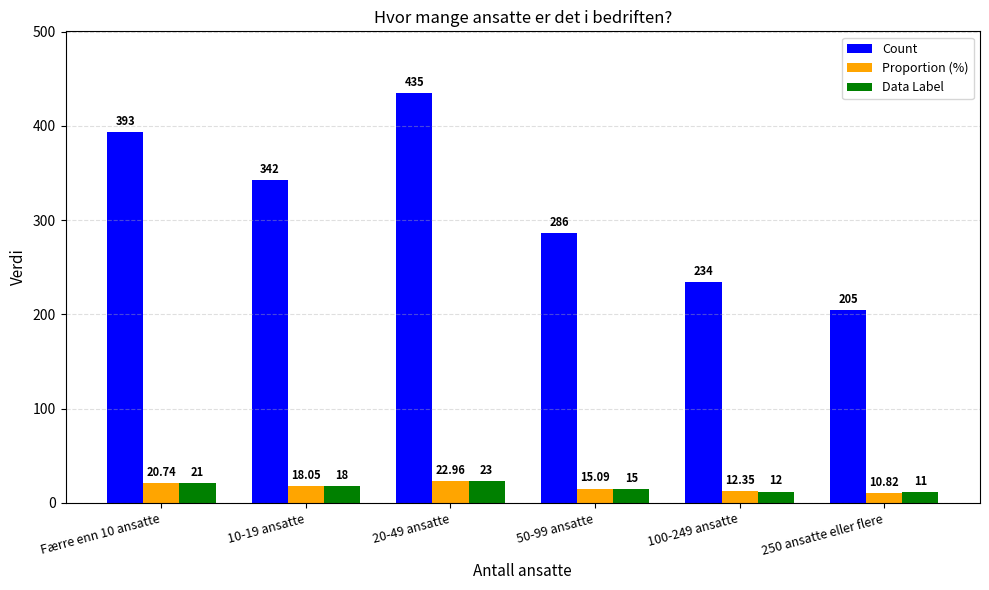

At 50-99 ansatte, list the series in order from largest to smallest.

Count, Proportion (%), Data Label